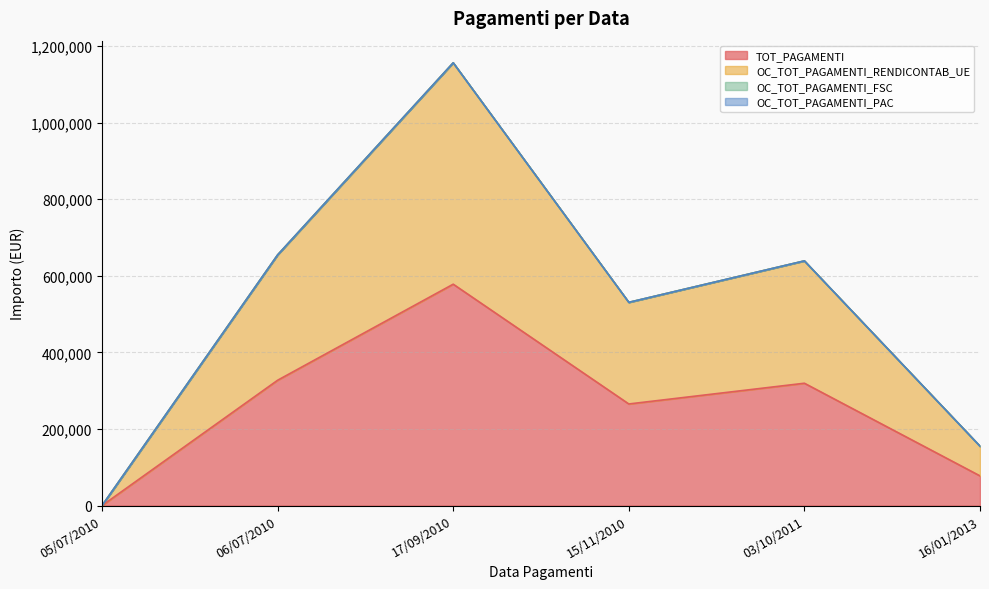

What is the highest value of the OC_TOT_PAGAMENTI_RENDICONTAB_UE series?

1156452.3